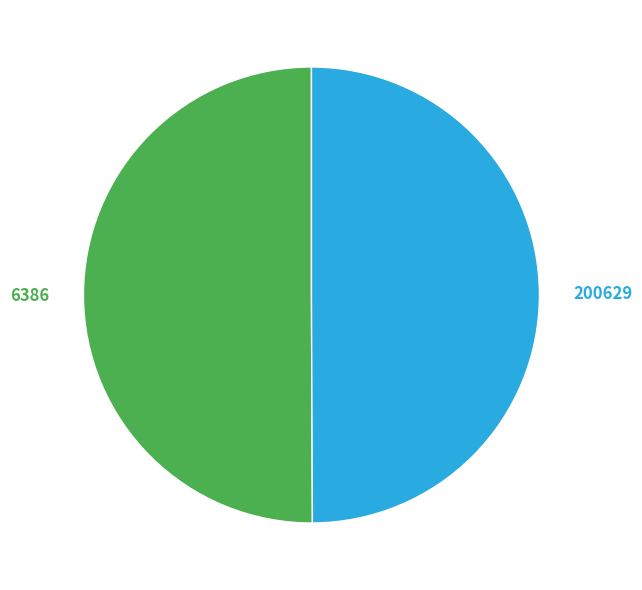

What is the ratio of the value at 200629 to the value at 6386?

1.0